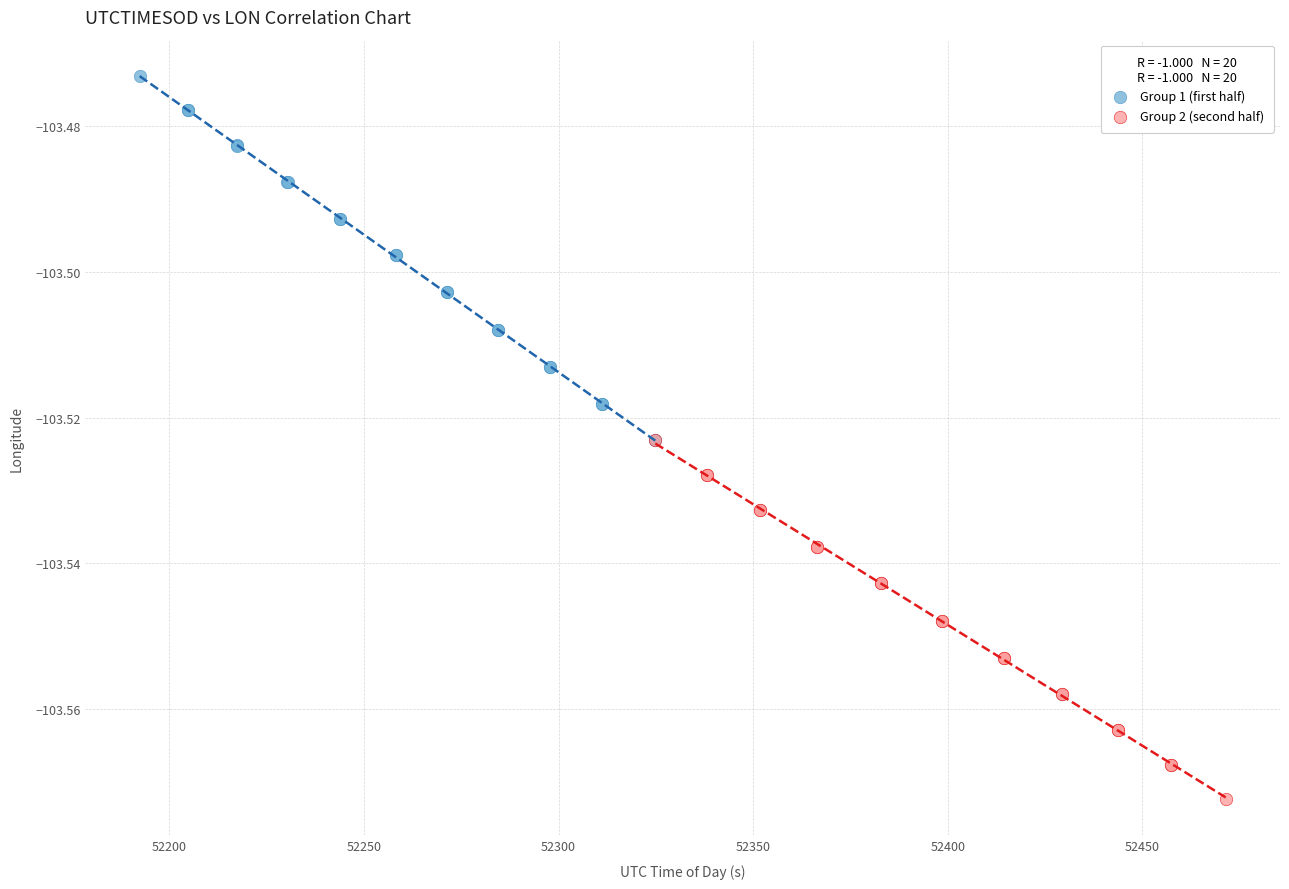

Which series contains the lowest Y value?

Group 2 (second half)